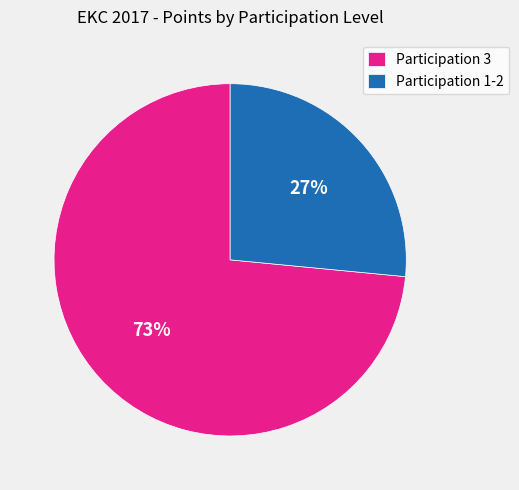

Is it true that Participation 3 is 73% of the pie?

True